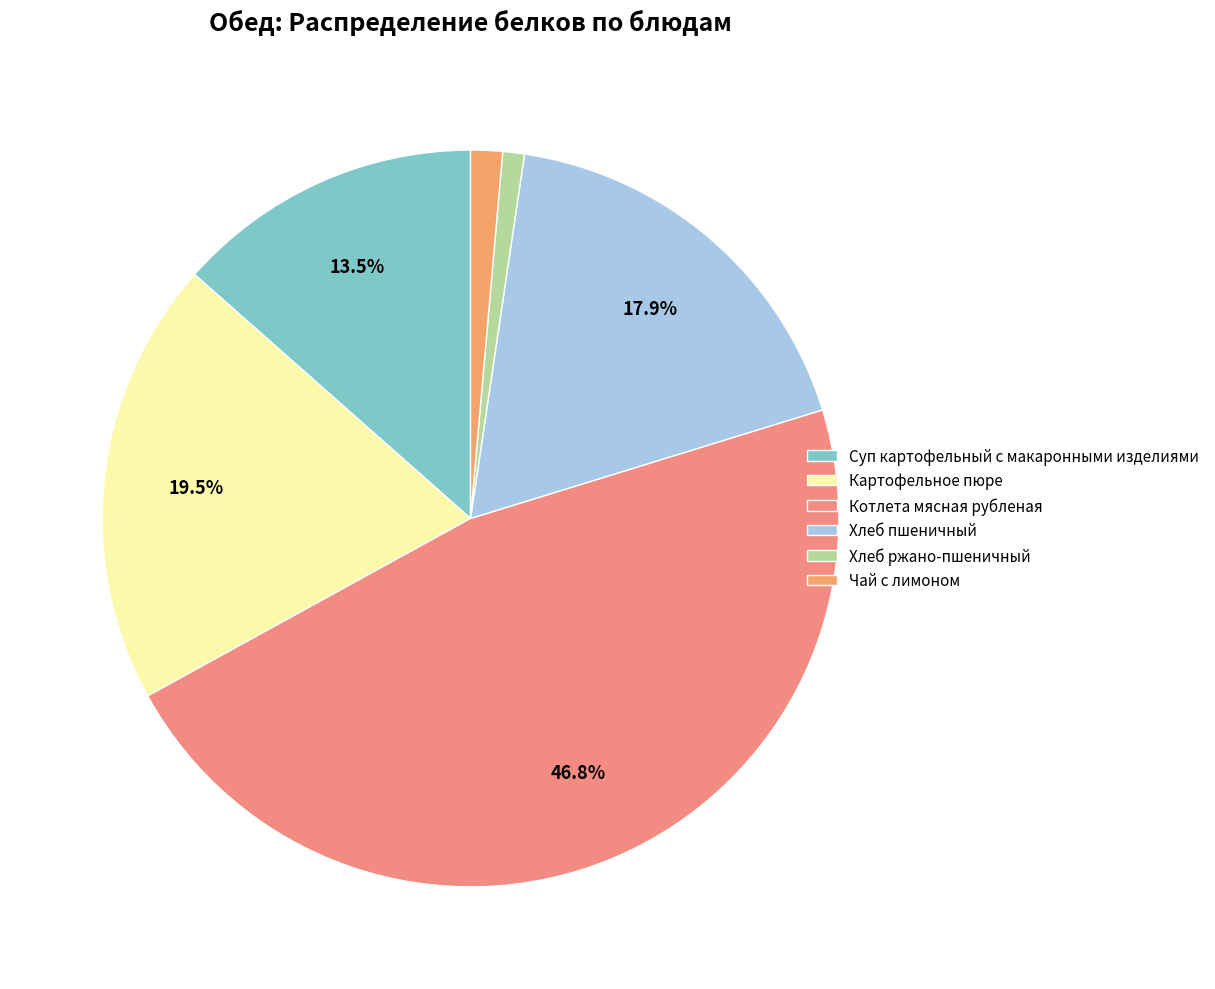

Which slice is the smallest?

Хлеб ржано-пшеничный